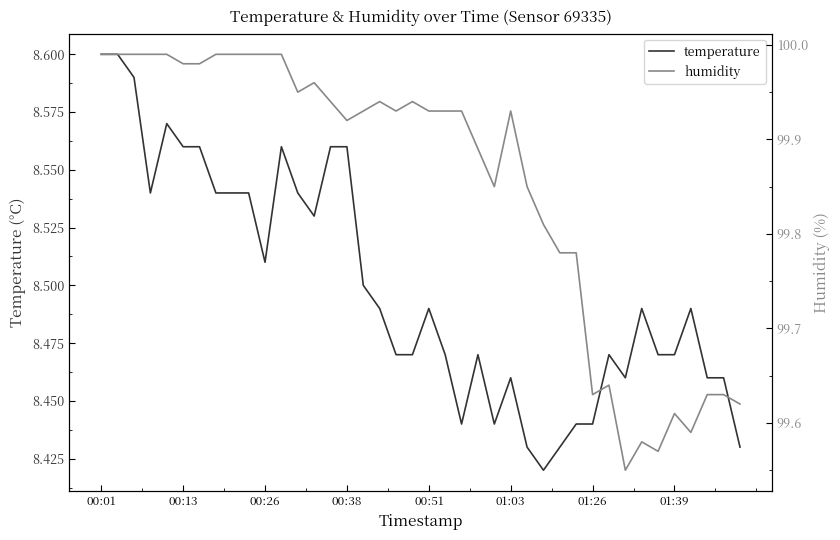

Which series has the widest spread of values?

humidity